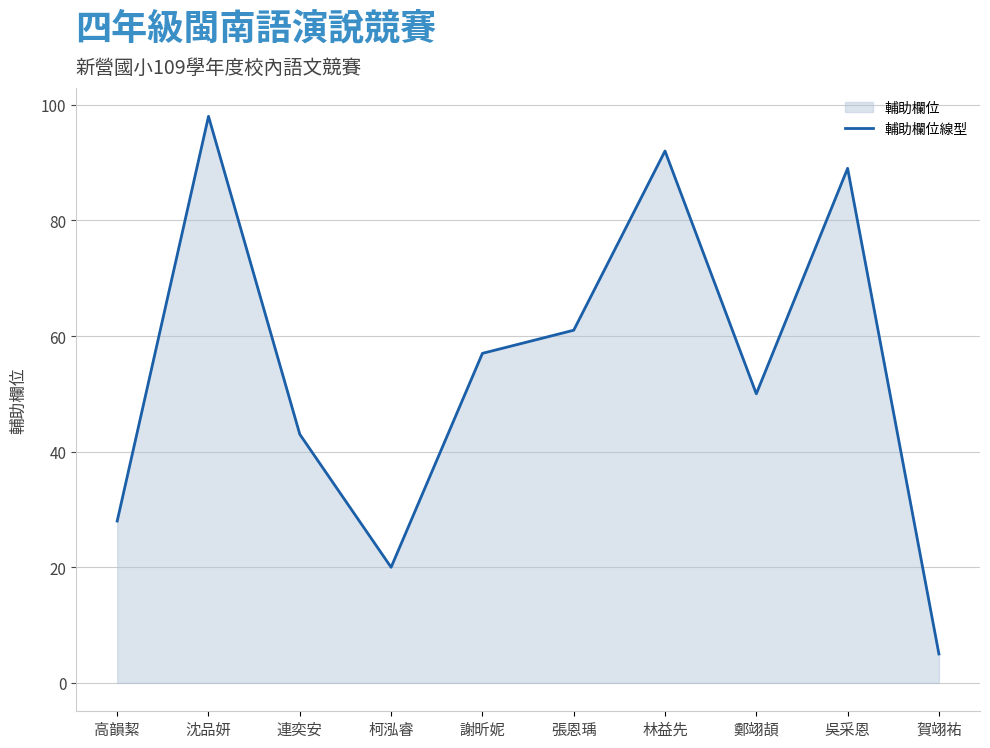

How many lines are shown in the chart?

1